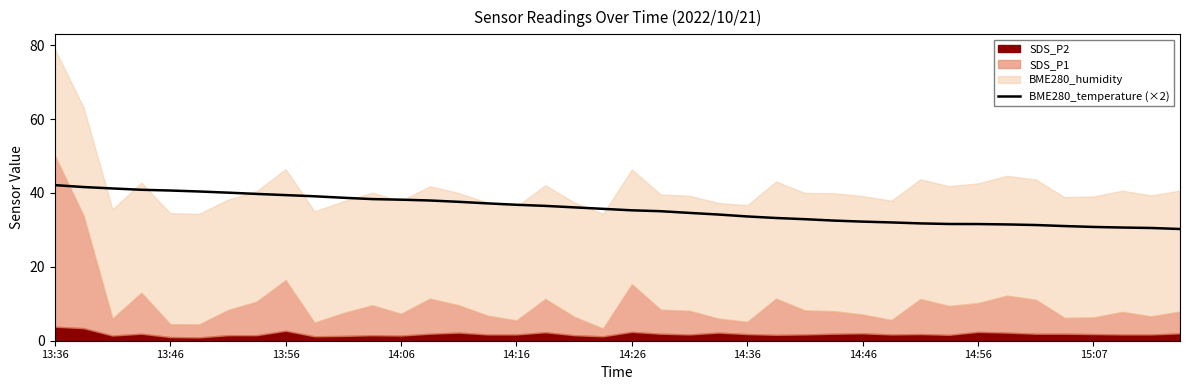

Reading left to right, extract all data points from this chart.

42.1	41.6	41.2	40.9	40.7	40.4	40.1	39.7	39.4	39.1	38.7	38.3	38.2	38.0	37.6	37.2	36.8	36.5	36.1	35.7	35.3	35.1	34.6	34.2	33.6	33.2	32.9	32.5	32.2	32.0	31.8	31.6	31.6	31.5	31.3	31.0	30.8	30.6	30.5	30.2